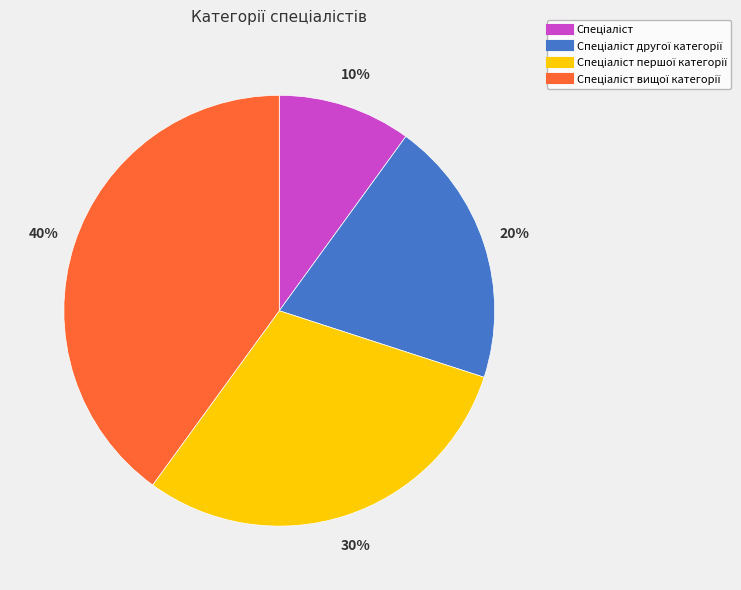

To the nearest percent, what is the difference between the largest and smallest slice percentages?

30%